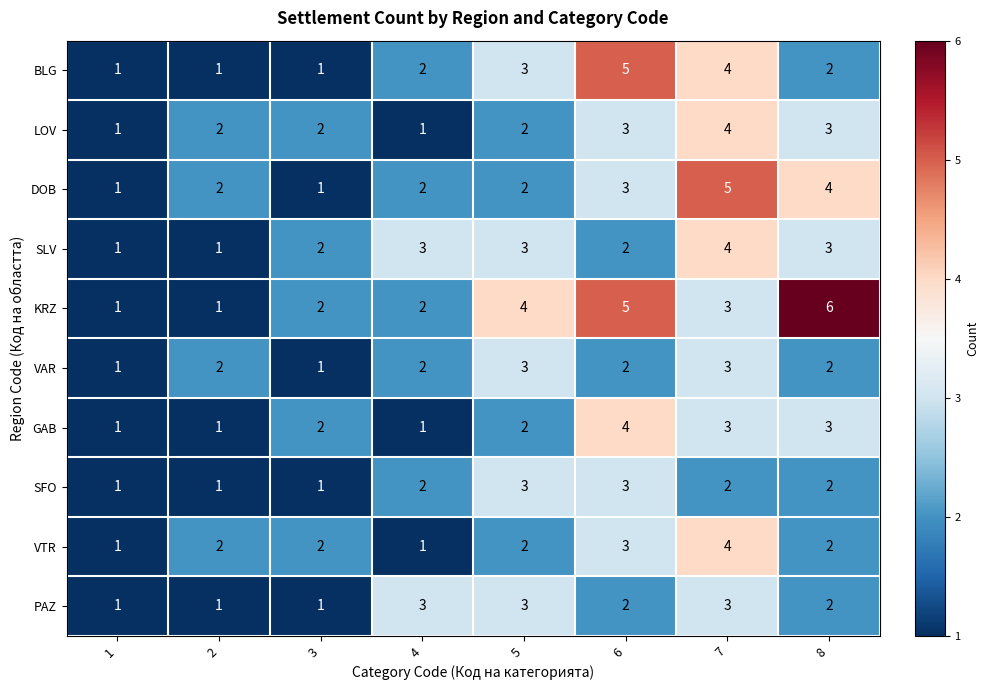

What is the greatest value displayed?

6